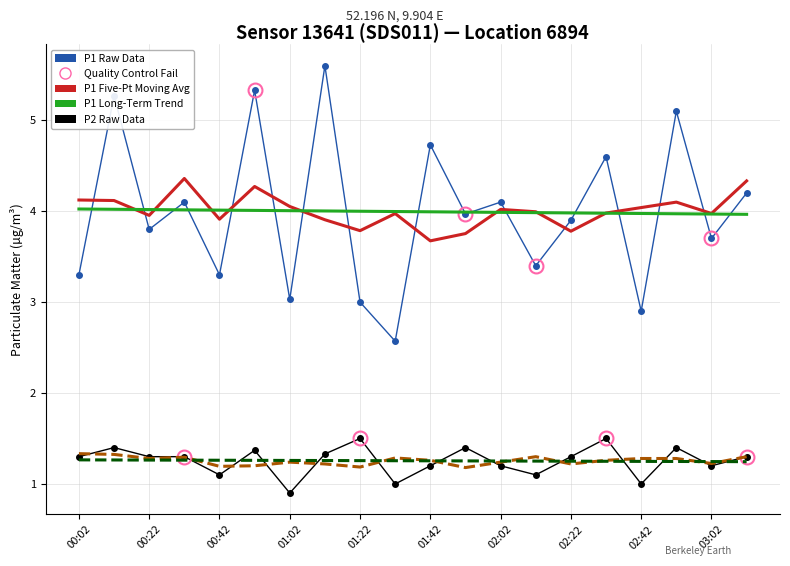

What is the minimum value shown in the chart?

0.9